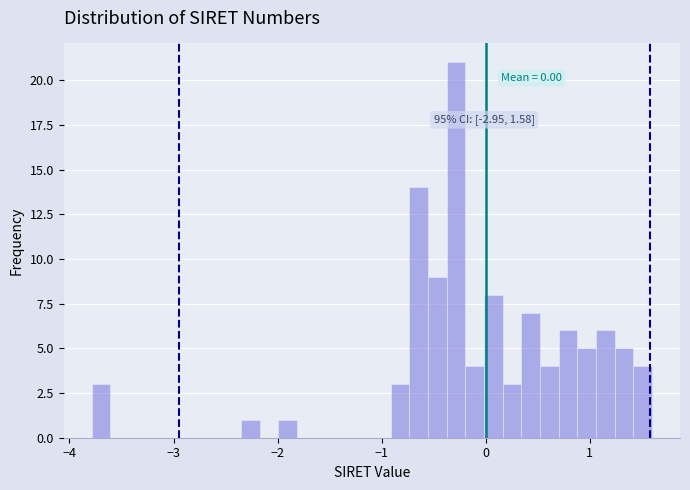

Around what value on the x-axis is the tallest bar? Give the approximate position of its centre, as read against the axis.

-0.3